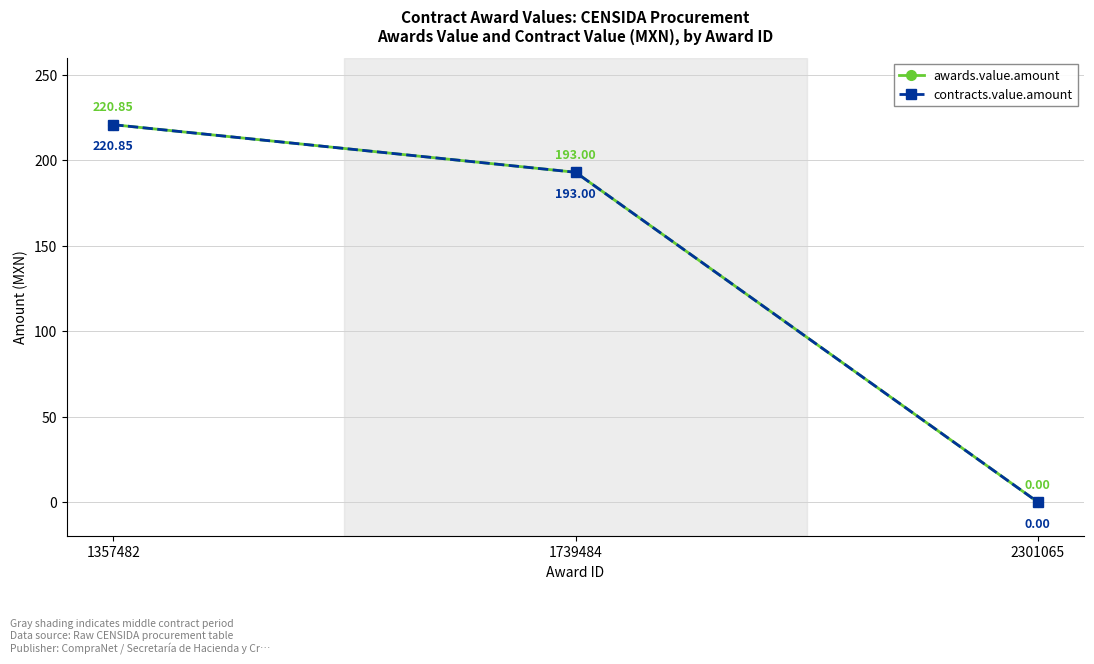

At which category is the sum across all series the highest?

1357482